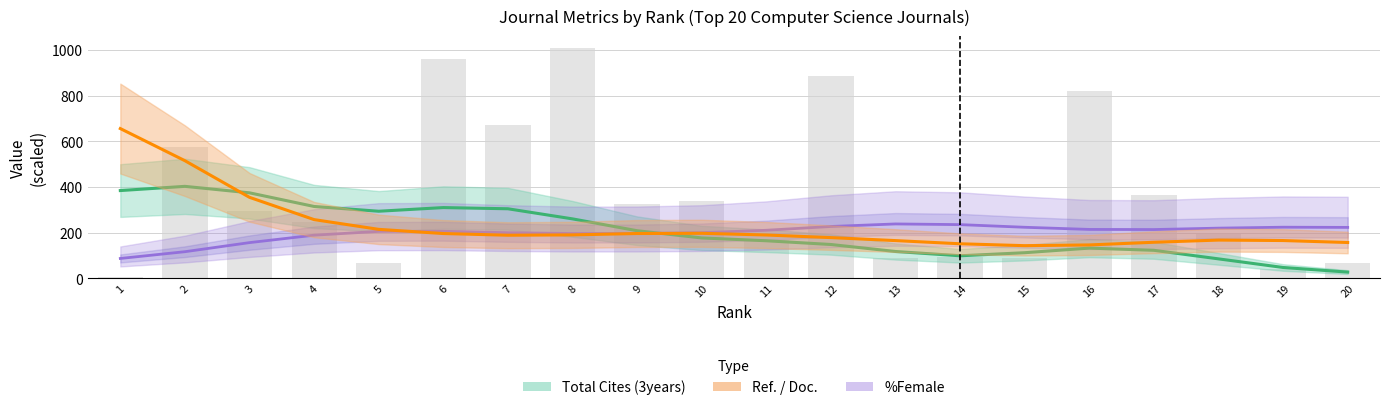

What is the lowest value of the Total Cites (3years) series?

27.8